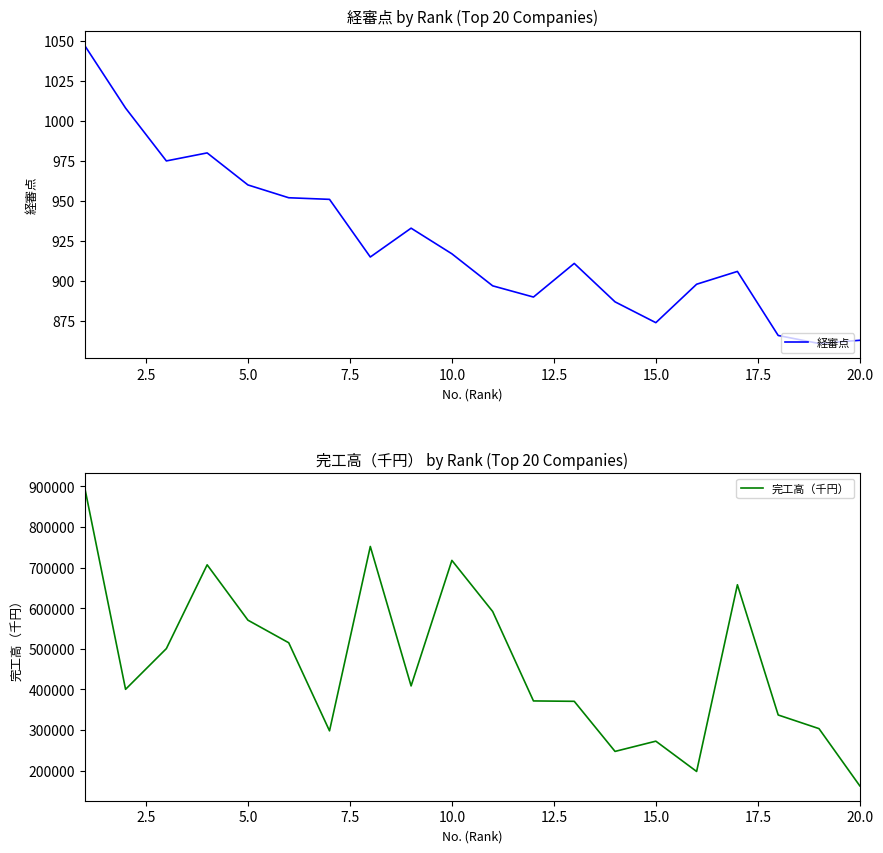

True or false: 経審点 and 完工高（千円） intersect in this chart.

False